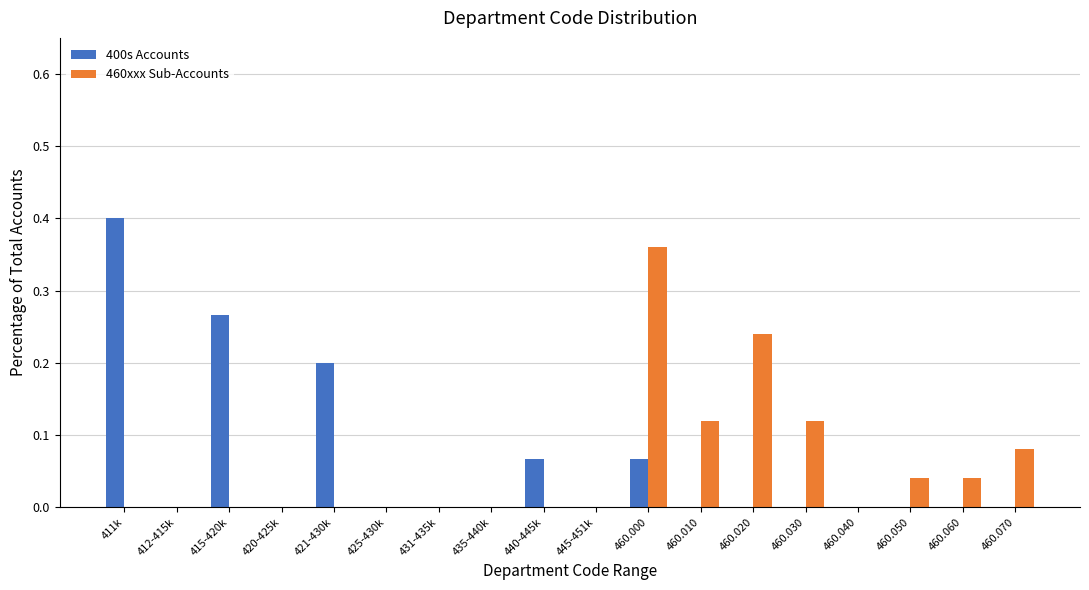

The 400s Accounts series shows 0.0 at 460.030. True or false?

True